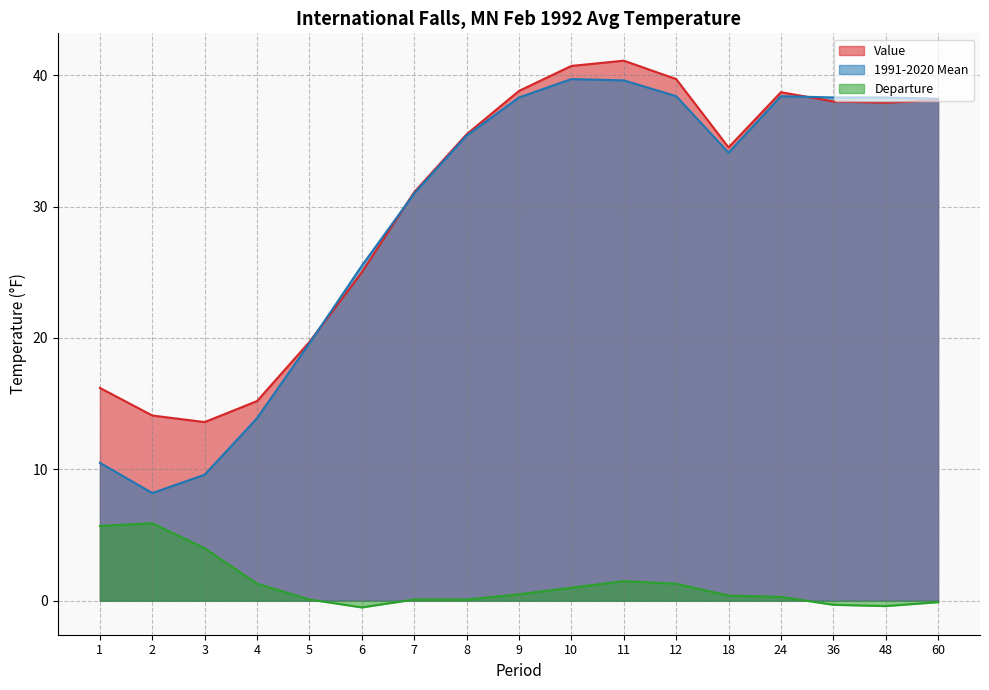

What is the difference between the Value values at 5 and 2?

5.6